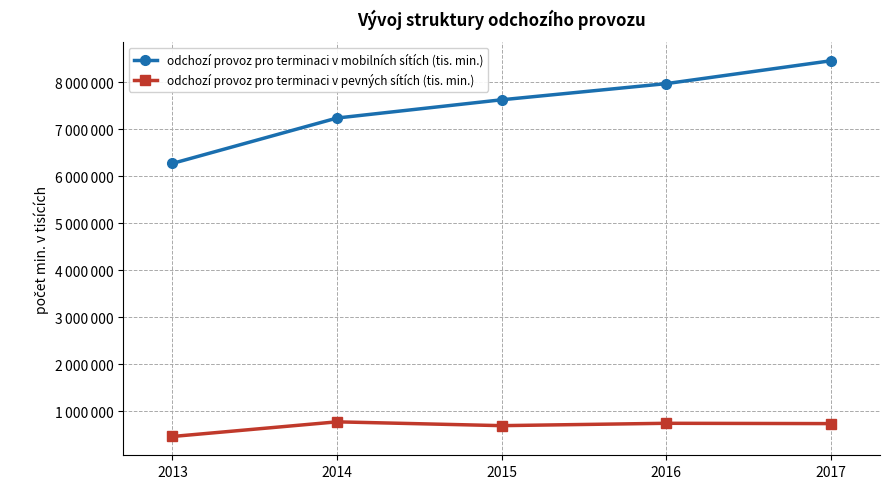

List the series in order of their peak value, lowest first.

odchozí provoz pro terminaci v pevných sítích (tis. min.), odchozí provoz pro terminaci v mobilních sítích (tis. min.)